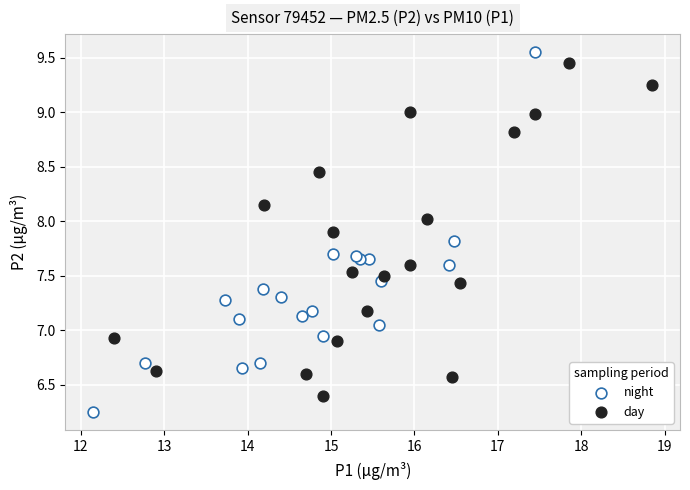

Which series contains the highest Y value?

night